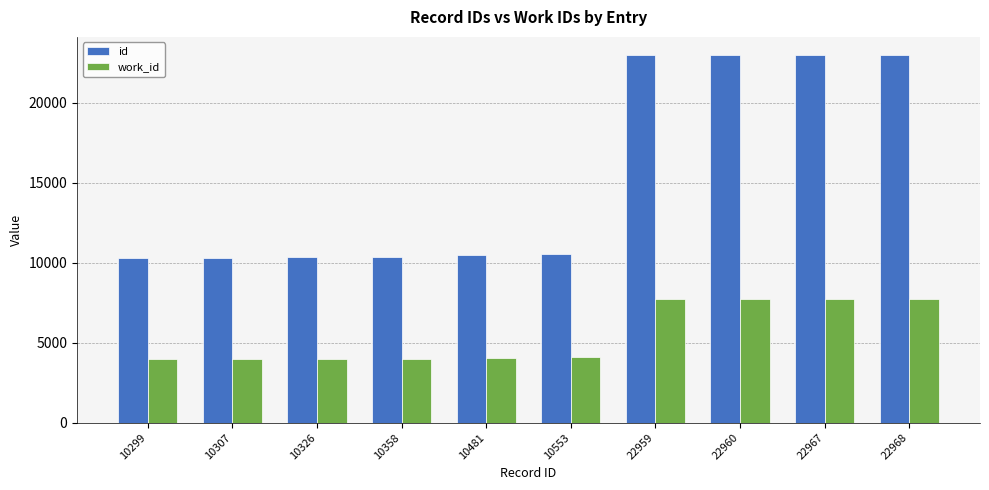

Is it true that id equals 10358 at 10358?

True